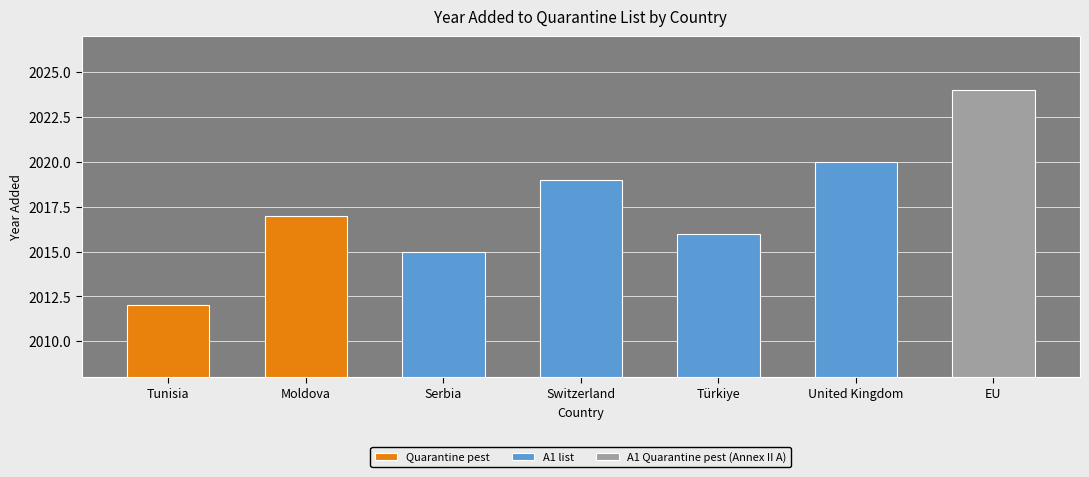

How many bars are there in total?

7